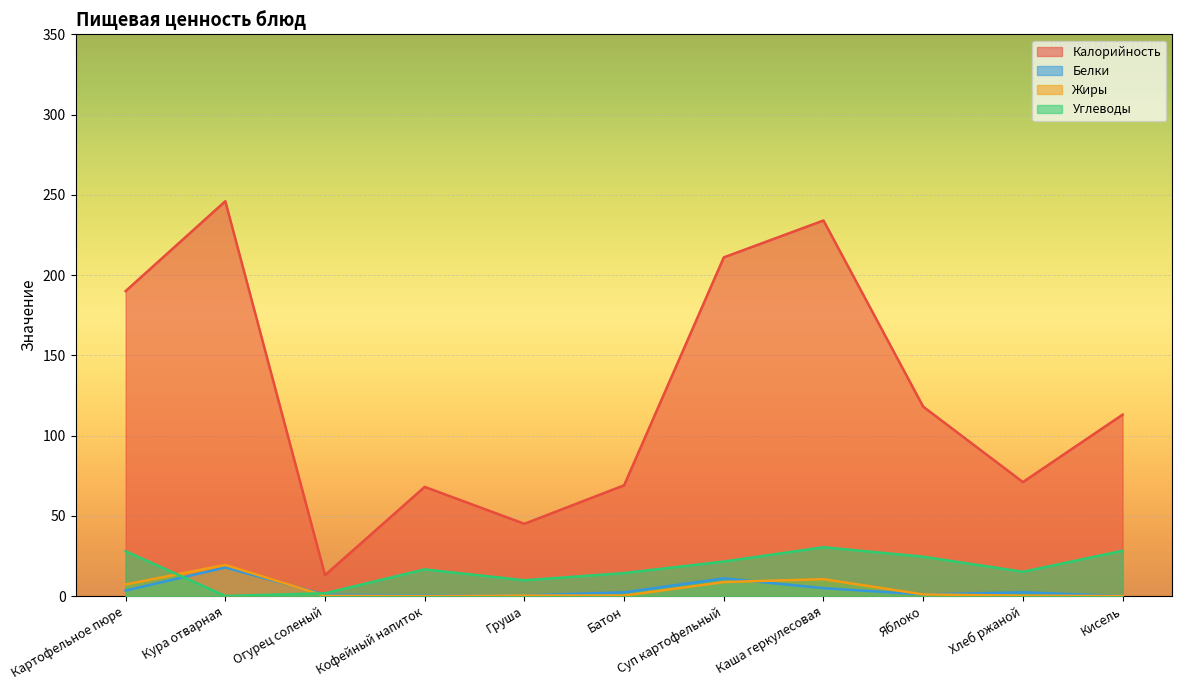

What position from the right is Суп картофельный?

5